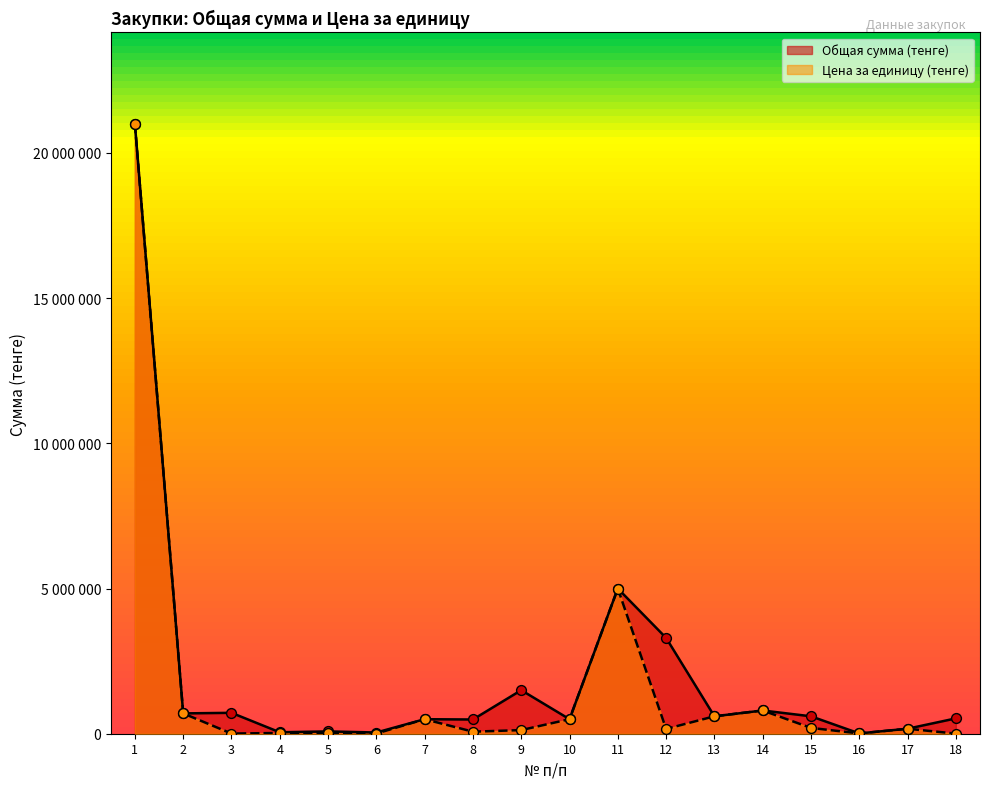

Is the value of Цена за единицу (тенге) at 12 greater than the value of Общая сумма (тенге) at 4?

Yes